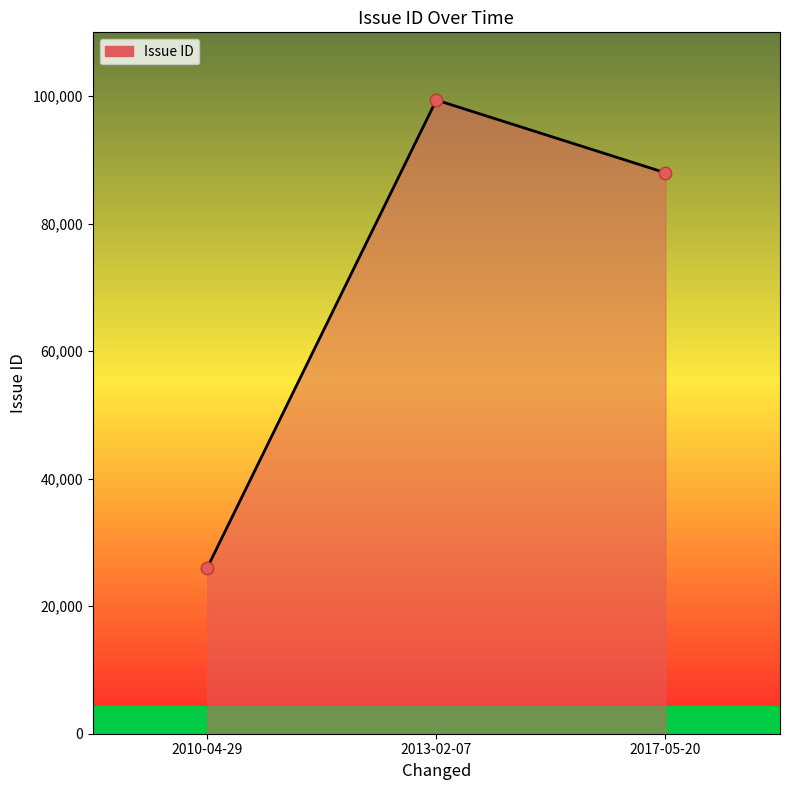

What is the change in value from 2010-04-29 to 2013-02-07?

+73373